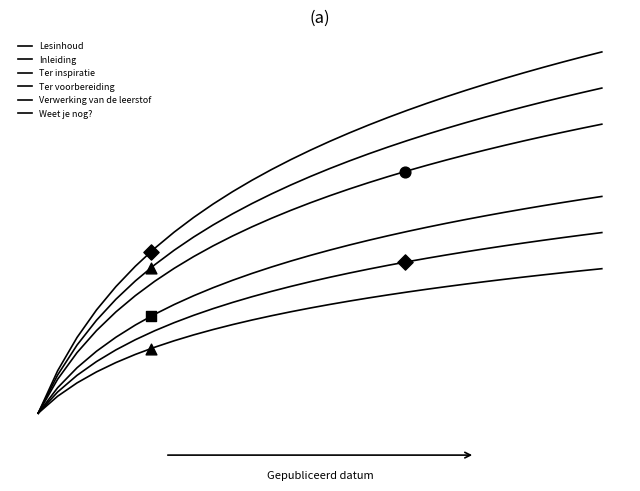

Which series reaches the minimum Y coordinate?

Lesinhoud